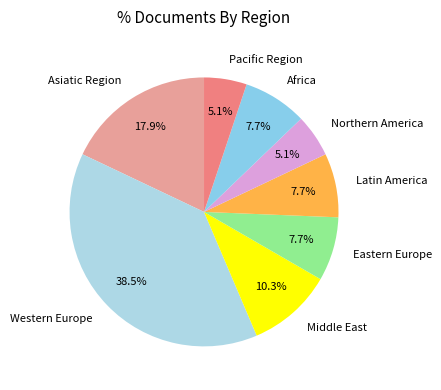

To the nearest percent, what portion does Eastern Europe represent?

8%